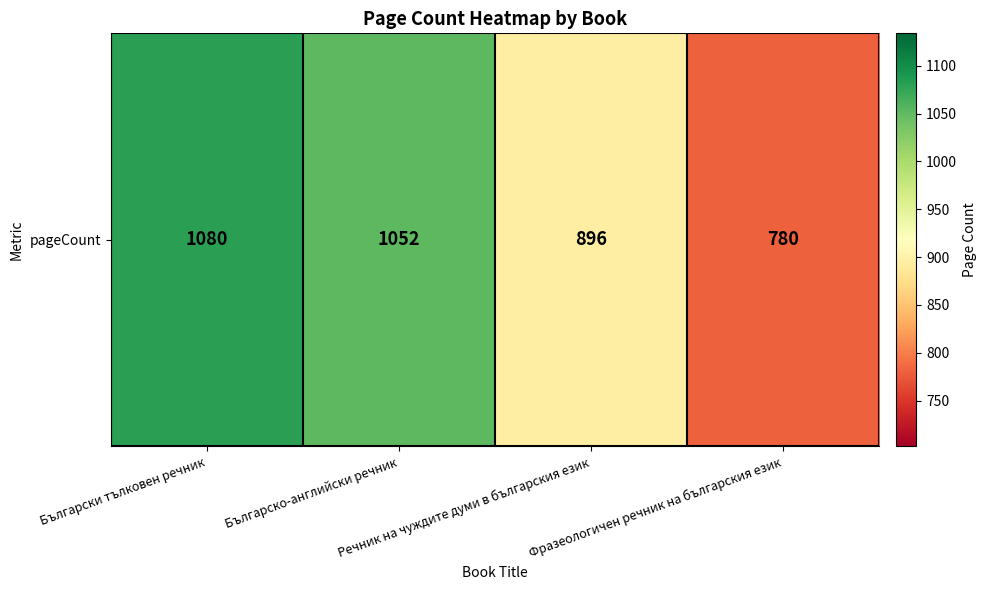

Is it true that the value at Фразеологичен речник на българския език is 780?

True